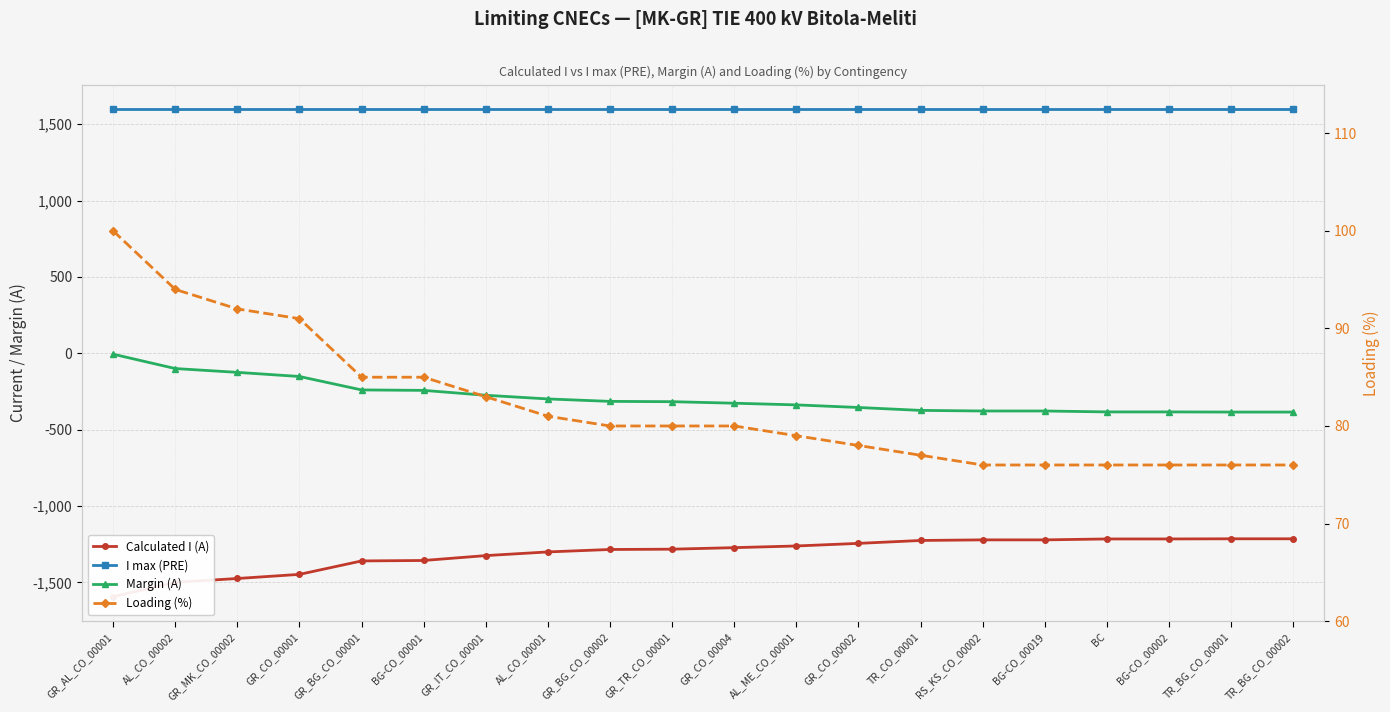

How many values in the Calculated I (A) series exceed -1273?

9